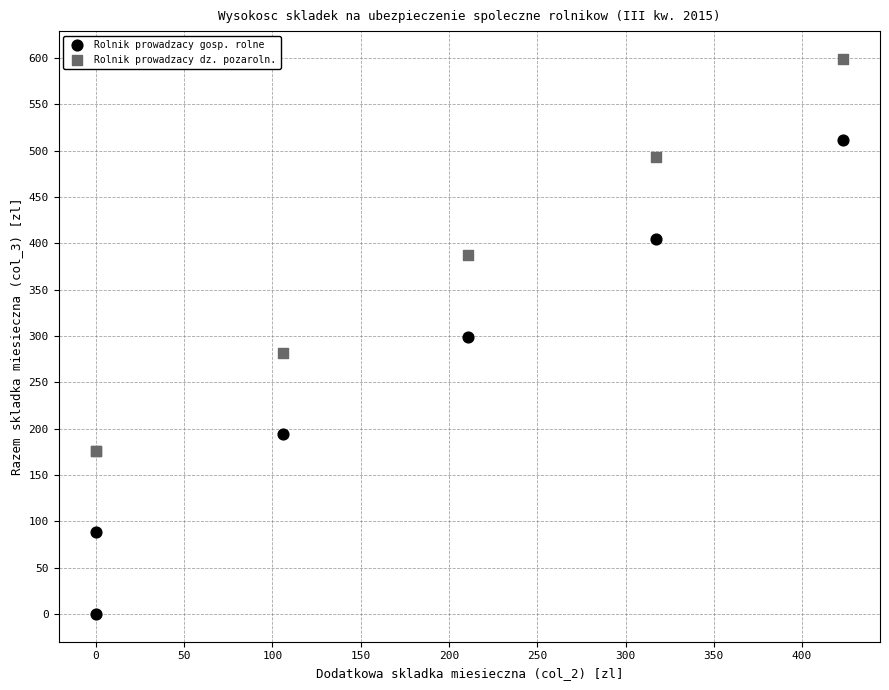

Which series contains the highest Y value?

Rolnik prowadzacy dz. pozaroln.